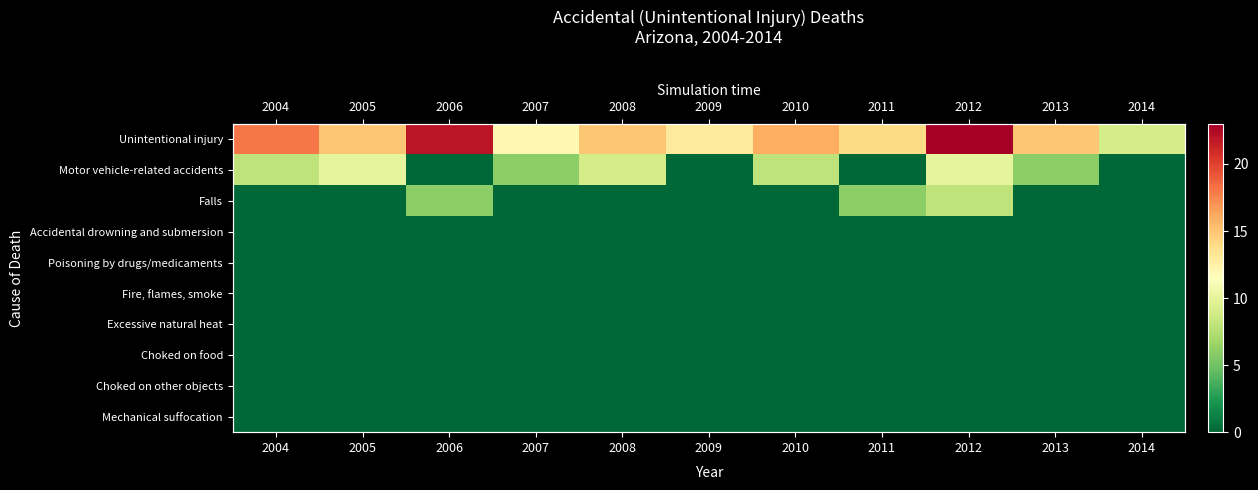

At which category is the sum across all series the highest?

2012